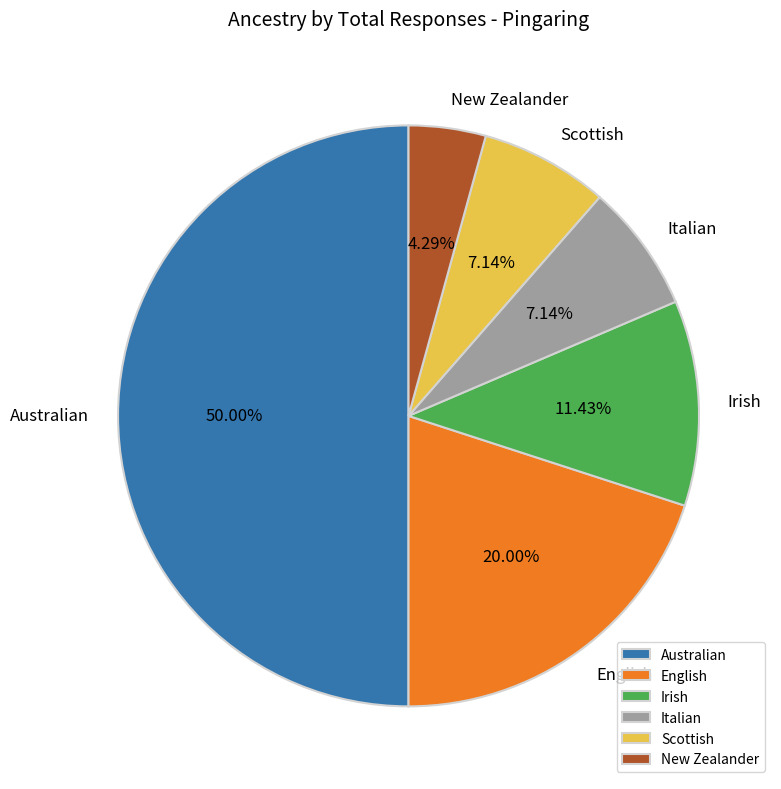

Approximately how many times larger is the value at Scottish compared to New Zealander?

1.7